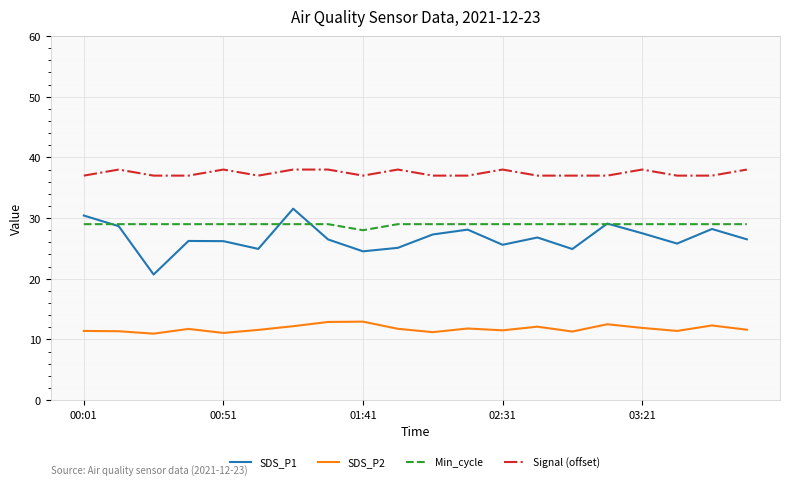

What is the maximum value shown in the chart?

38.0